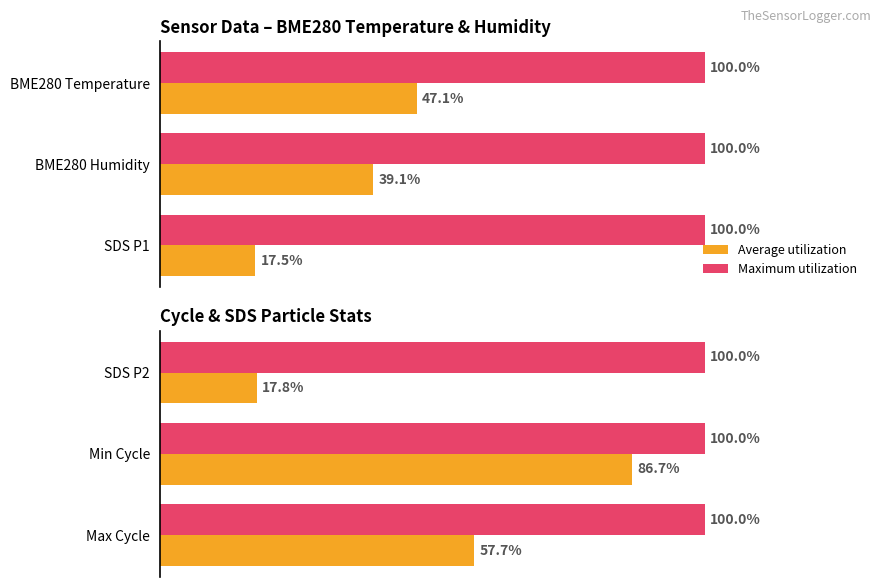

Which series has the largest range (max minus min)?

Average utilization